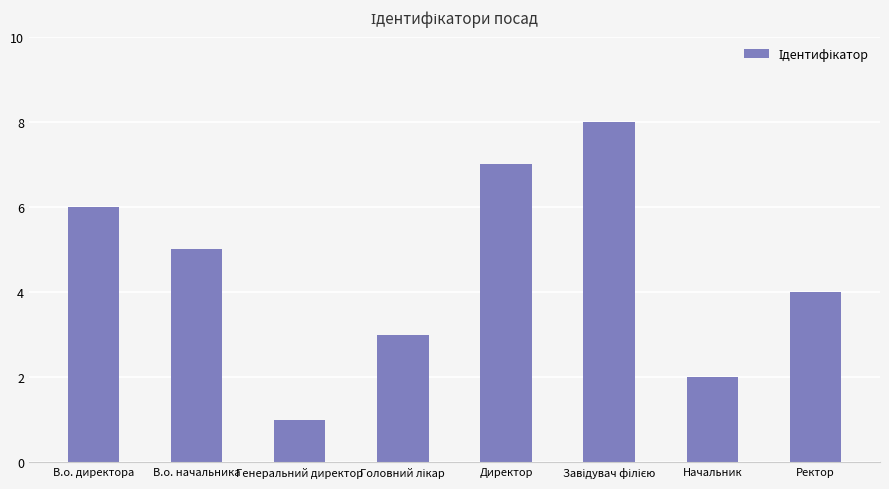

Count the number of categories in the chart.

8